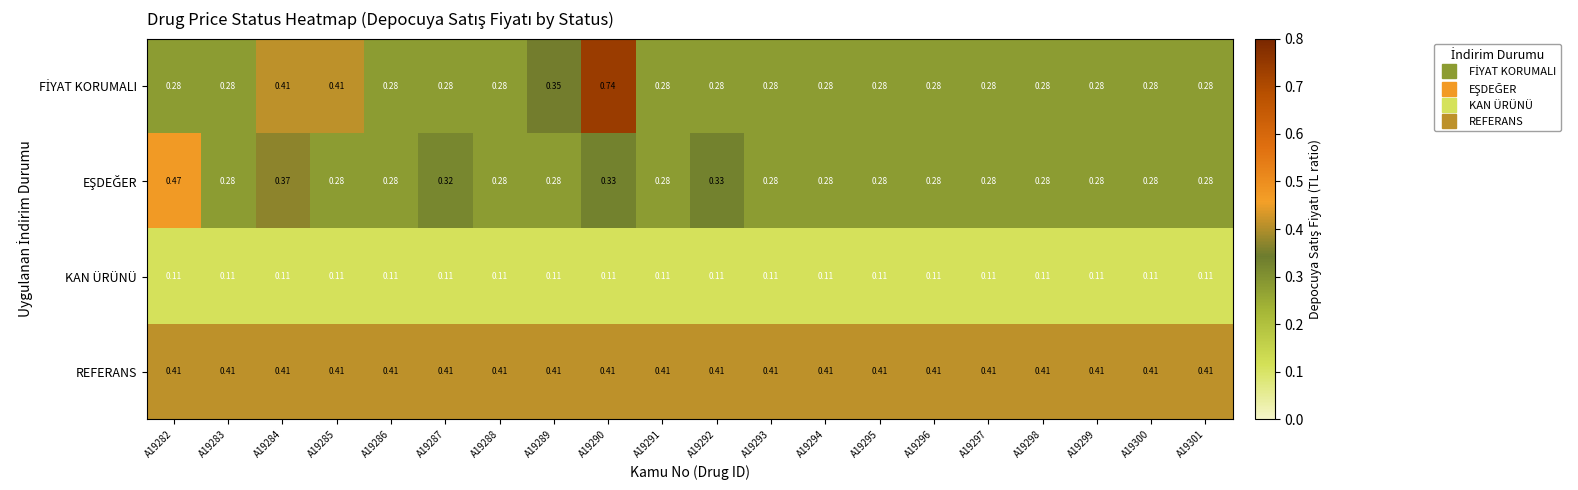

Which series has the largest total across all categories?

REFERANS